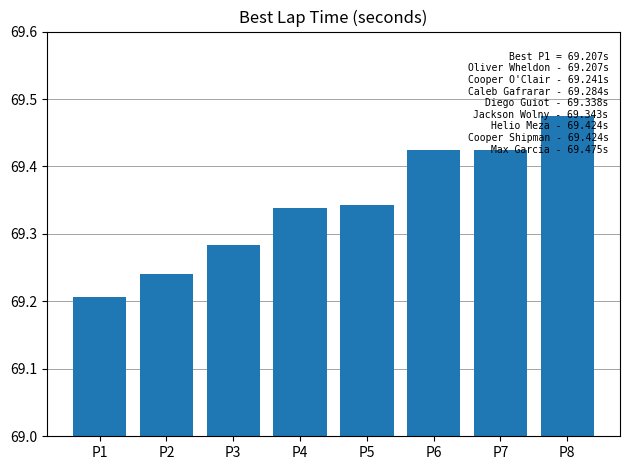

How many values are between 69 and 70?

8